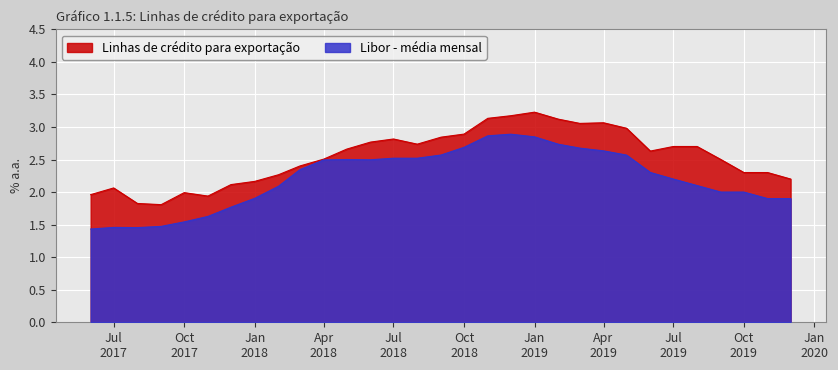

Rank the series by their maximum value, from lowest to highest.

Libor - média mensal, Linhas de crédito para exportação